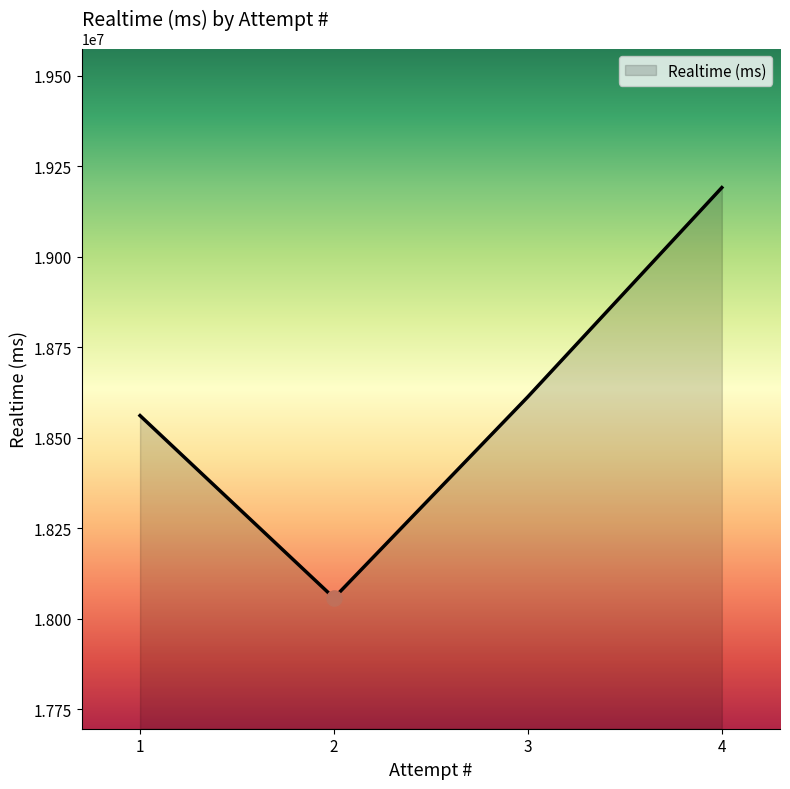

Between 4 and 2, which is larger?

4